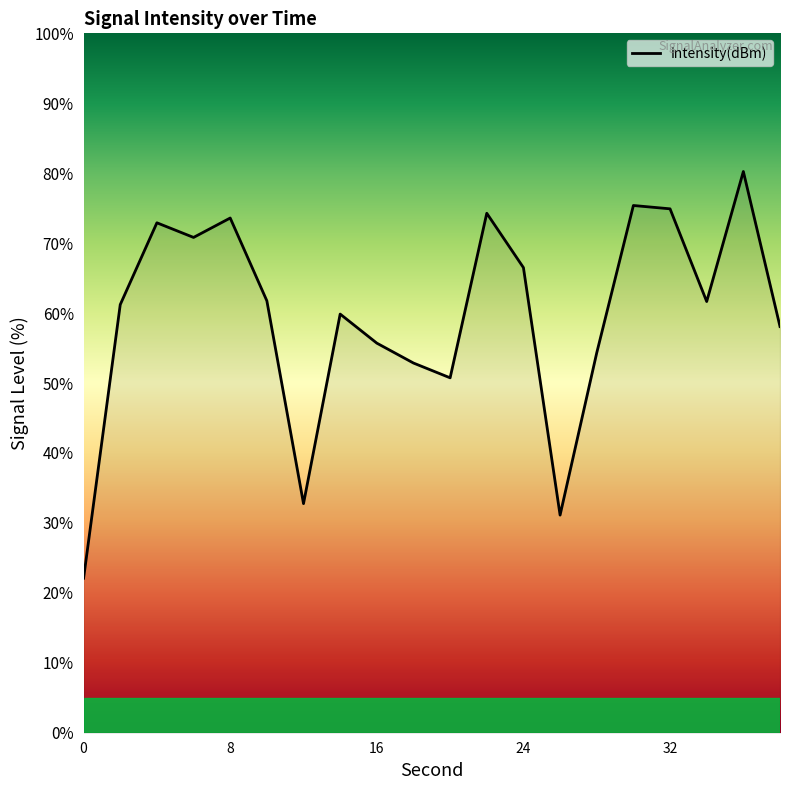

What is the maximum value shown in the chart?

80.2